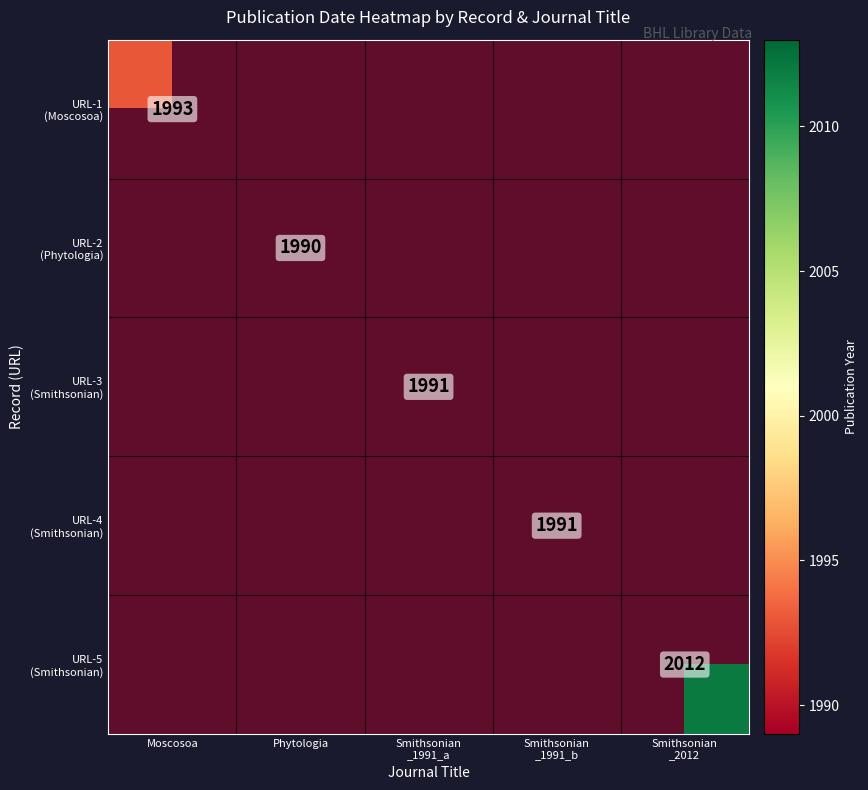

Which series has the largest range (max minus min)?

URL-1 (Moscosoa)